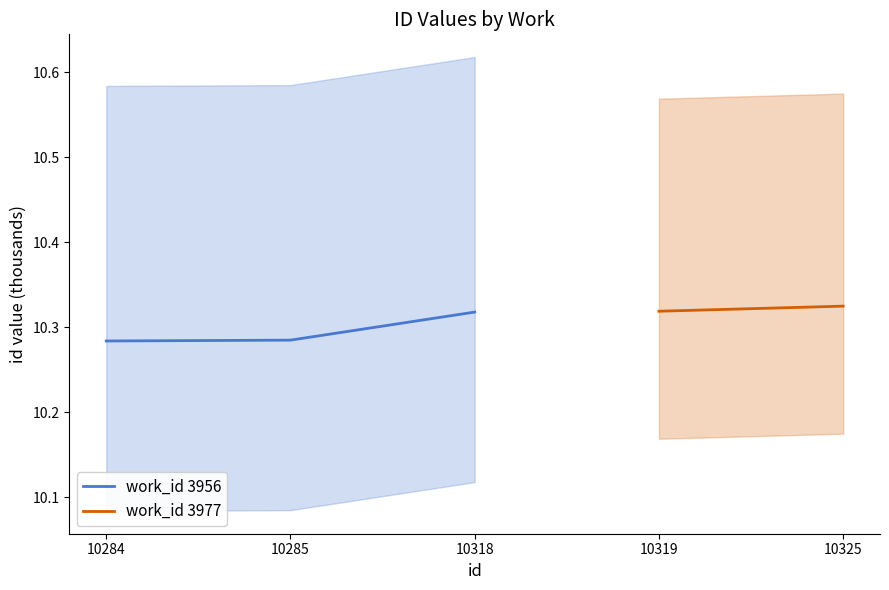

The work_id 3956 series shows 6.1 at 10285. True or false?

False